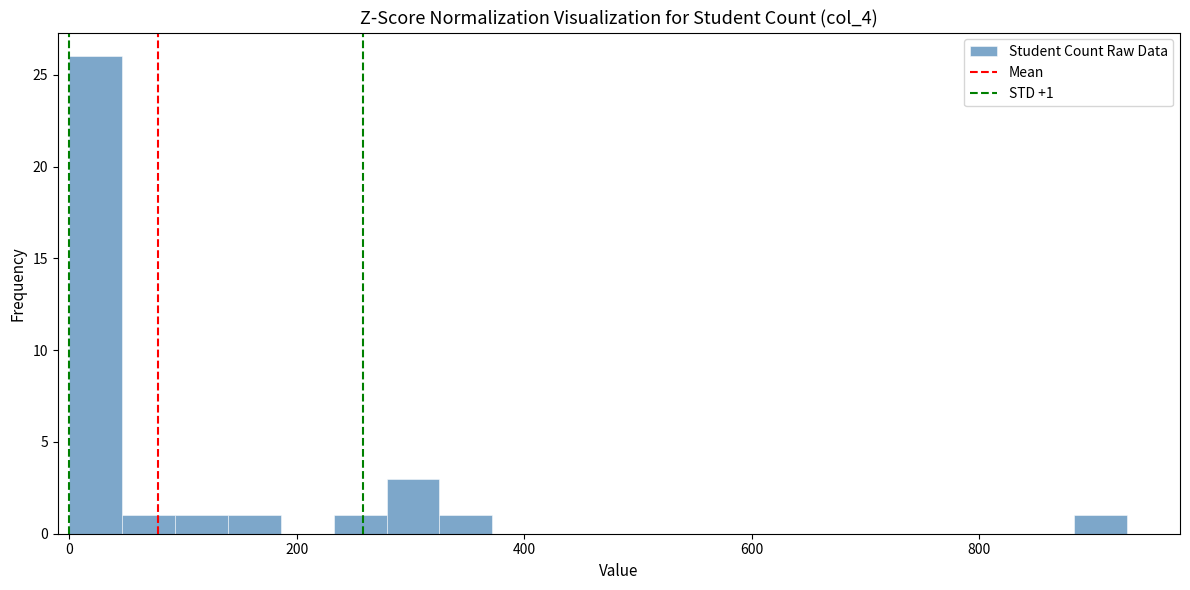

Read against the x-axis, roughly where is the centre of the tallest bar?

20